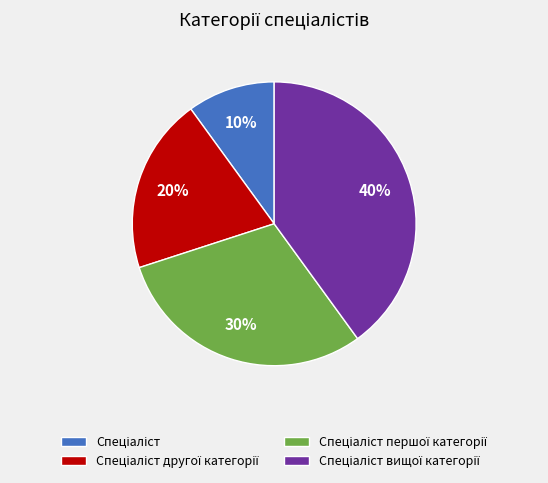

Count the number of slices in the pie.

4